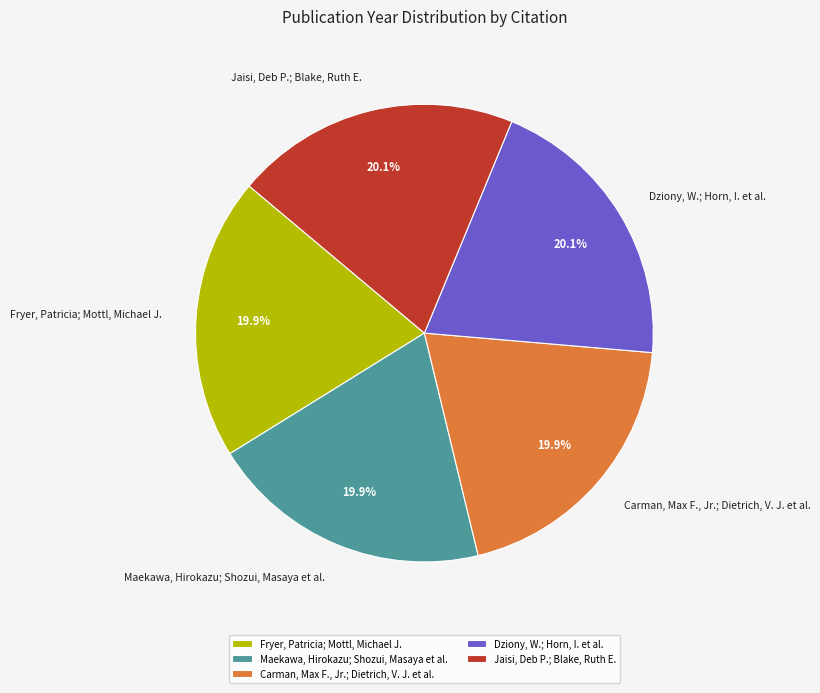

Does any single category account for the majority?

No